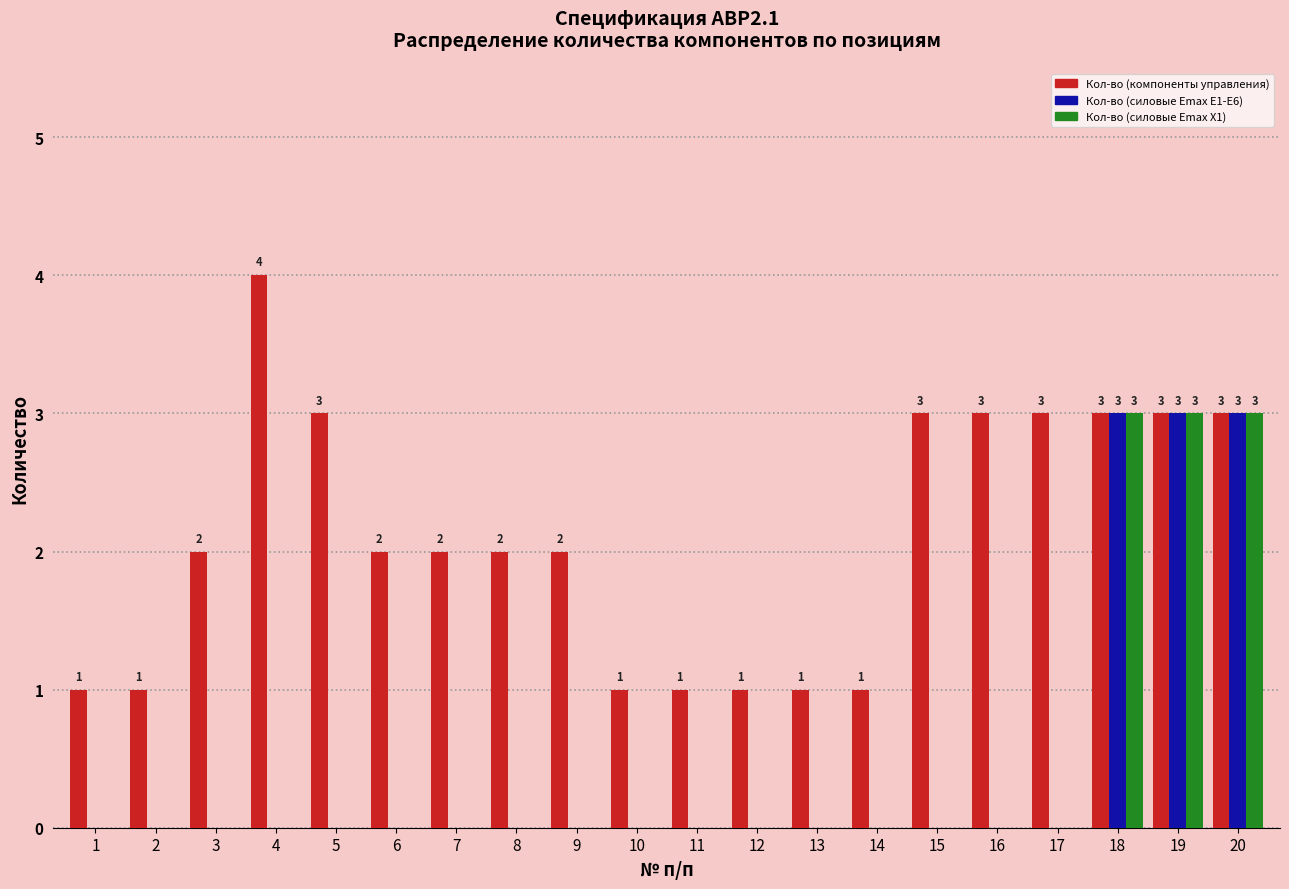

Which series has the largest total across all categories?

Кол-во (компоненты управления)